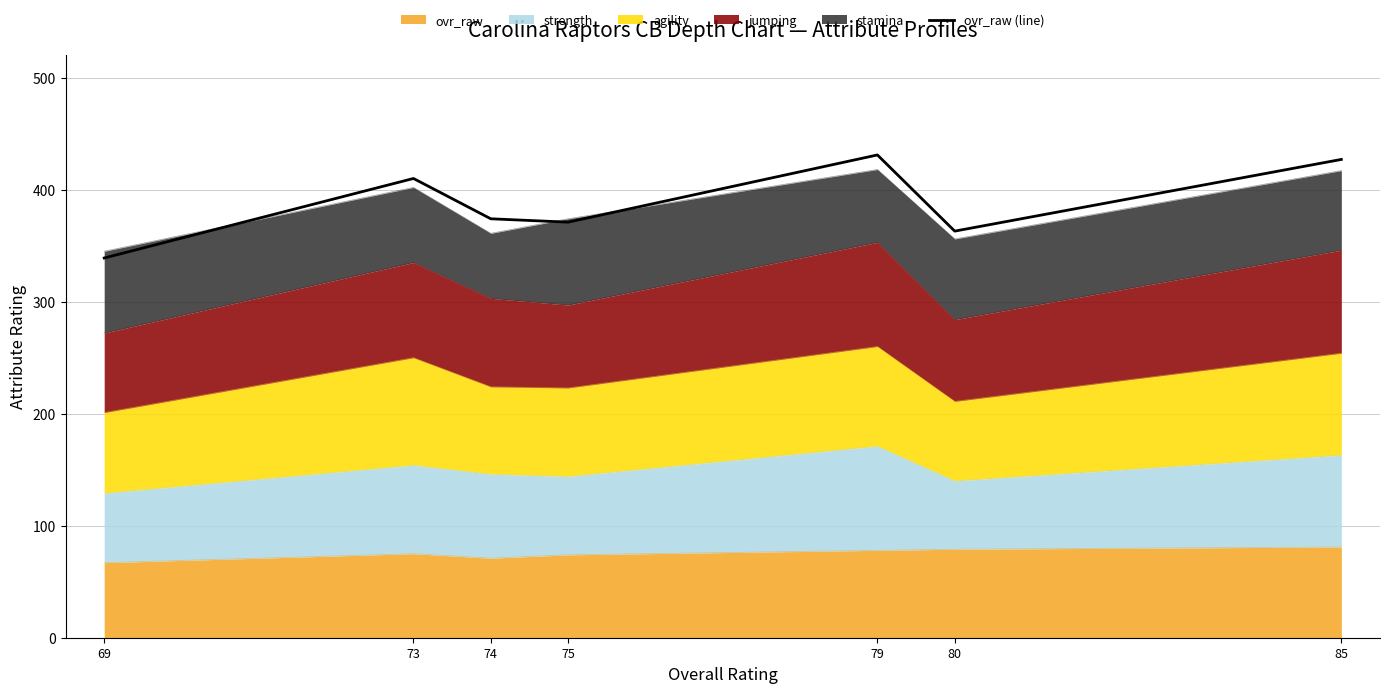

Is it true that the value at 74 is 115?

False